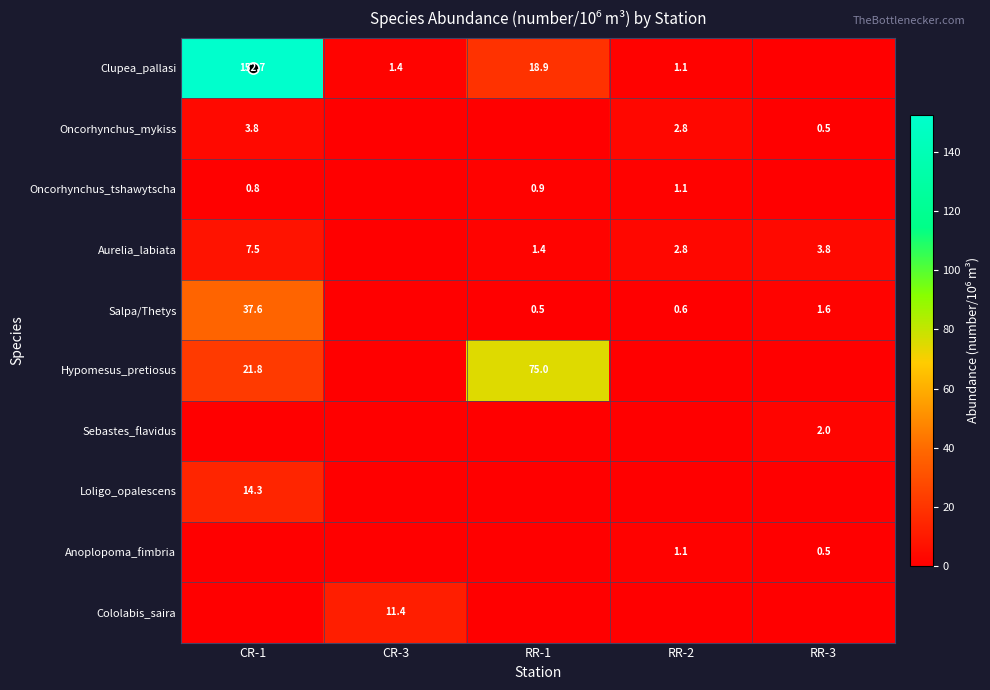

Which category has the lowest value across all series?

RR-3